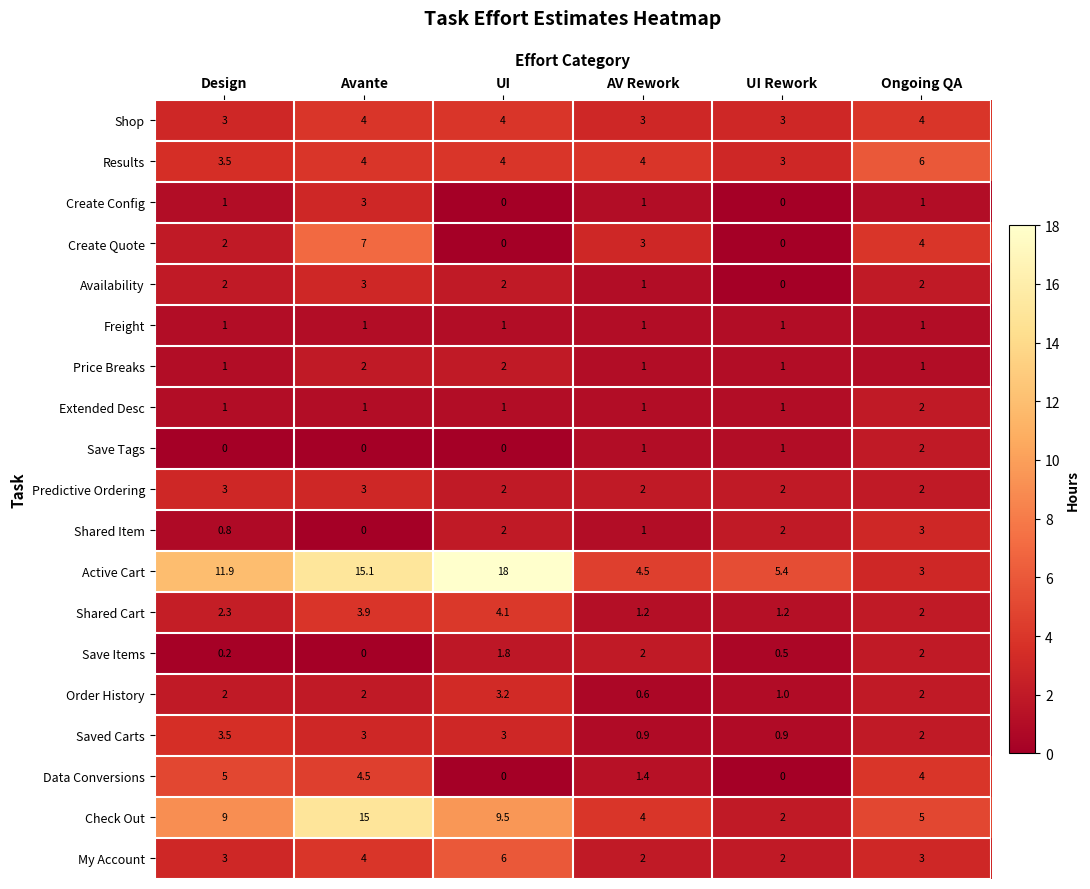

Read the Saved Carts value at Ongoing QA.

2.0